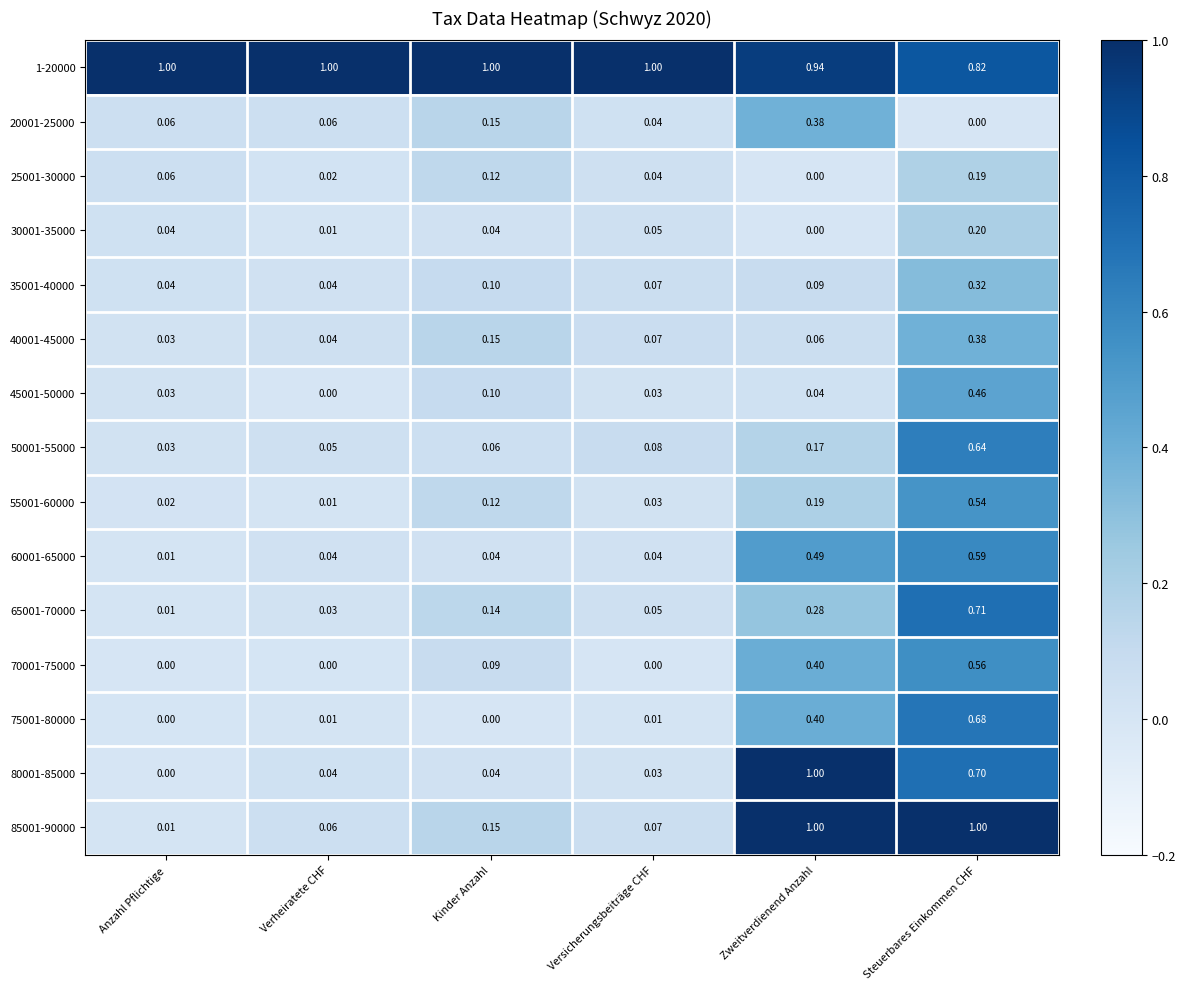

How many values in the 70001-75000 series exceed 0?

3